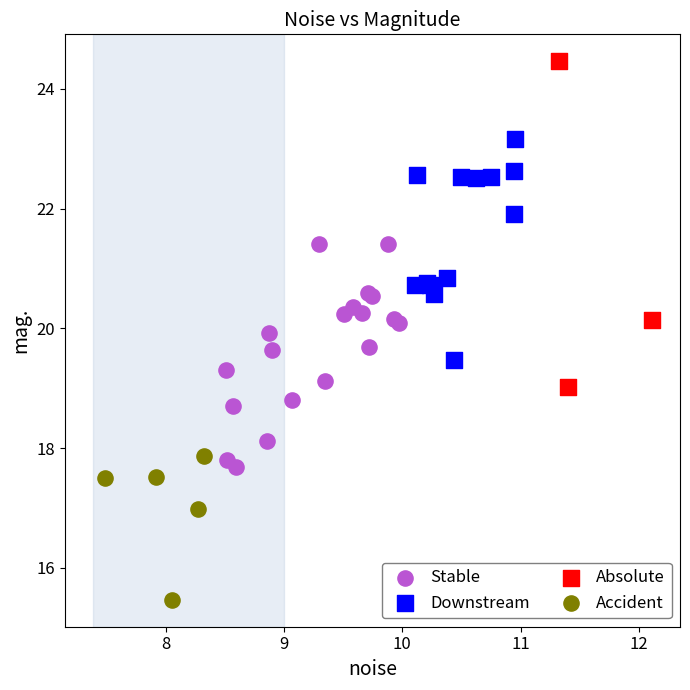

Which series contains the highest Y value?

Absolute